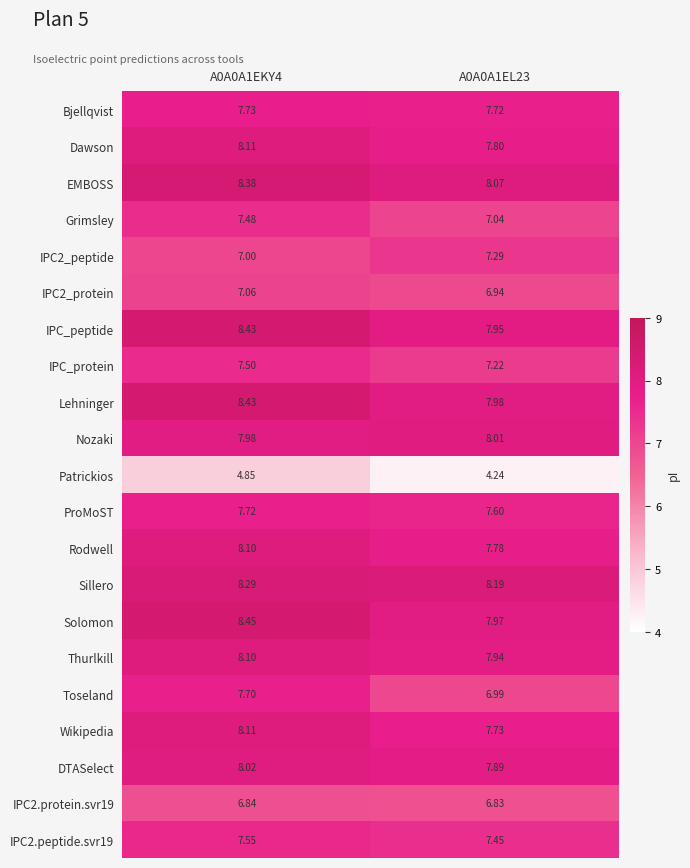

How many values in the Wikipedia series exceed 8?

1